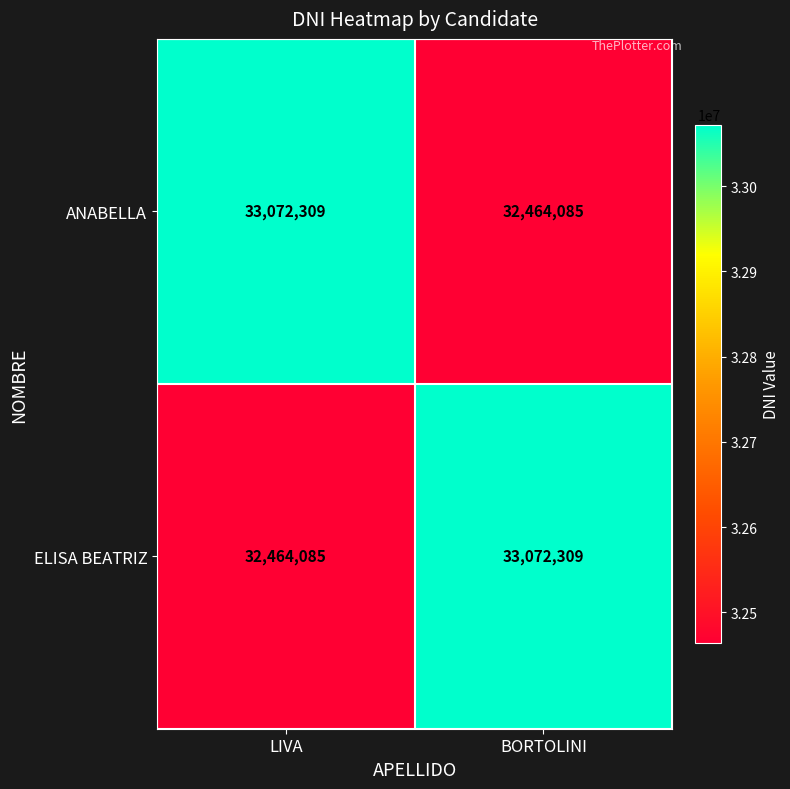

How many distinct data groups are displayed?

2